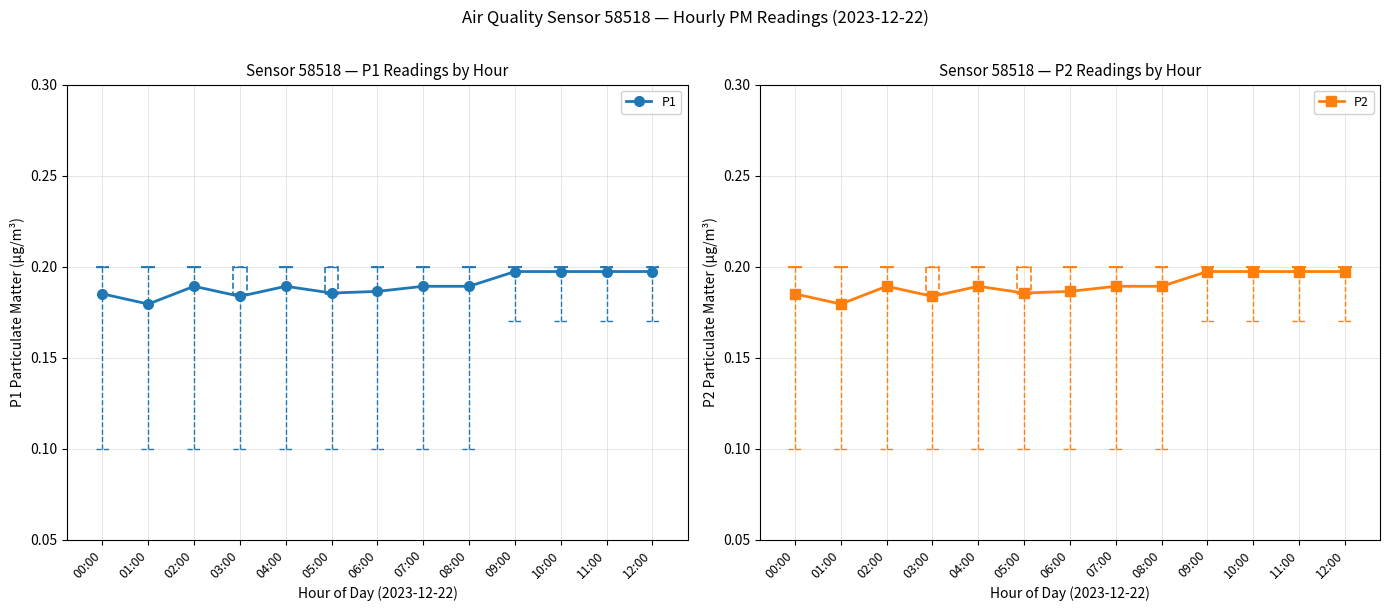

Rank the series by their maximum value, from highest to lowest.

P1, P2